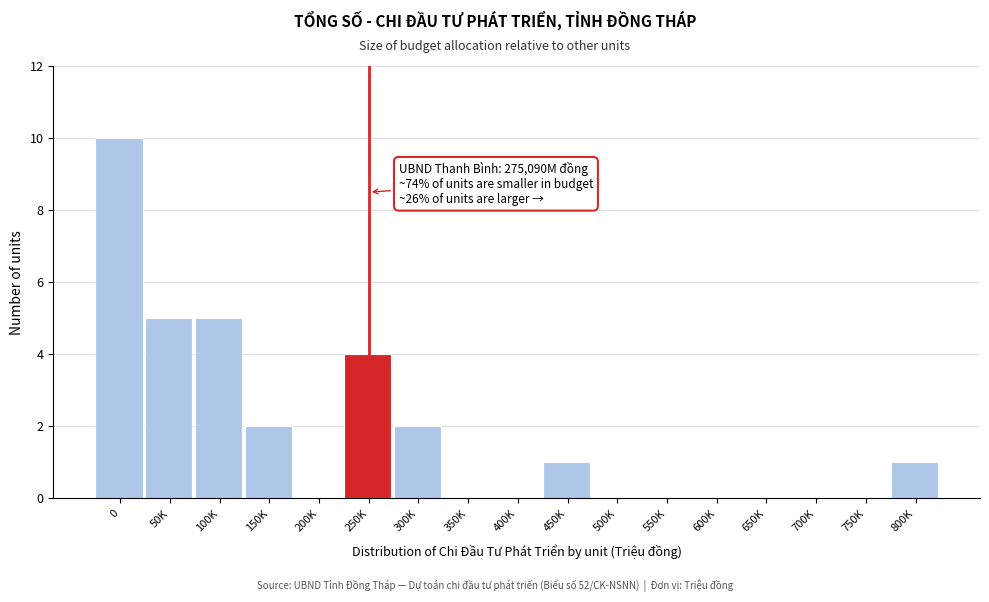

Reading right to left, what are all the values shown in this chart?

800K=1	750K=0	700K=0	650K=0	600K=0	550K=0	500K=0	450K=1	400K=0	350K=0	300K=2	250K=4	200K=0	150K=2	100K=5	50K=5	0=10